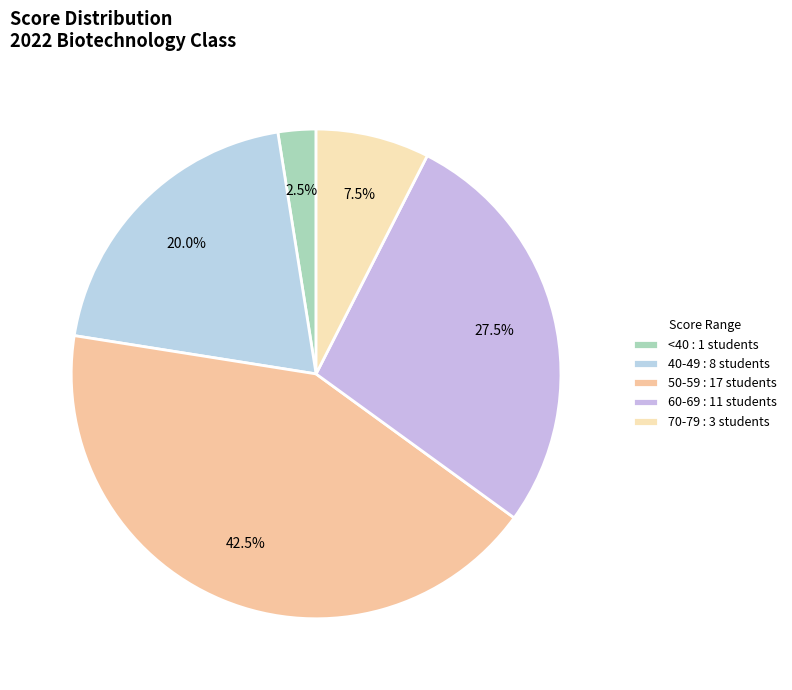

Count the number of slices in the pie.

5